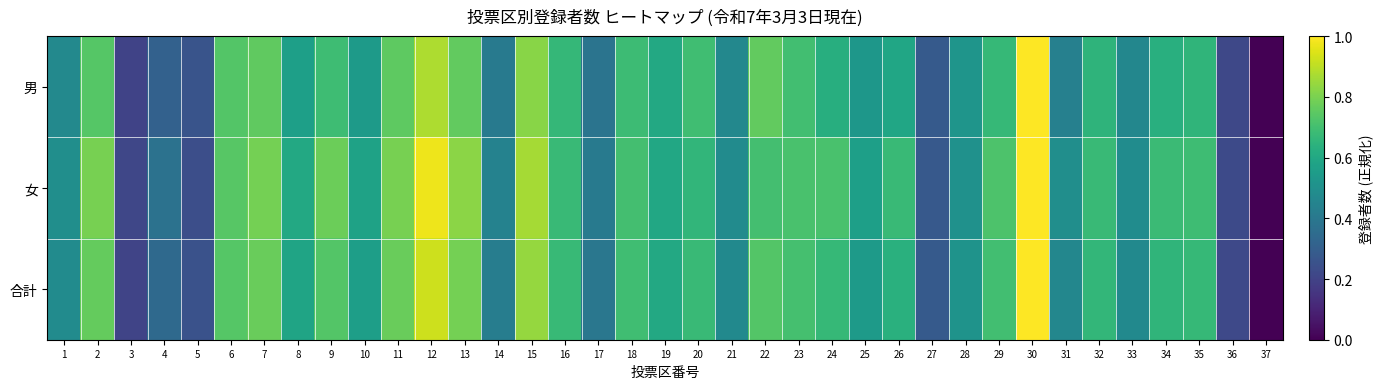

At which category does the chart reach its minimum across all series?

37